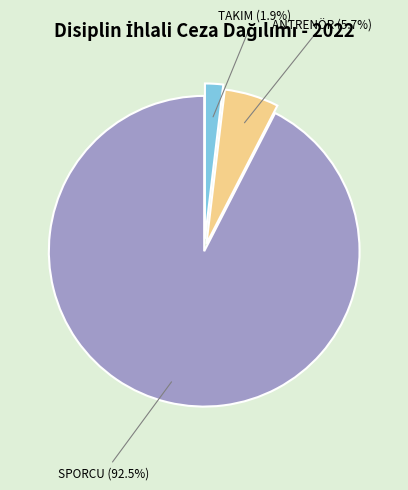

To the nearest percent, what is the combined percentage of SPORCU and ANTRENÖR?

98%